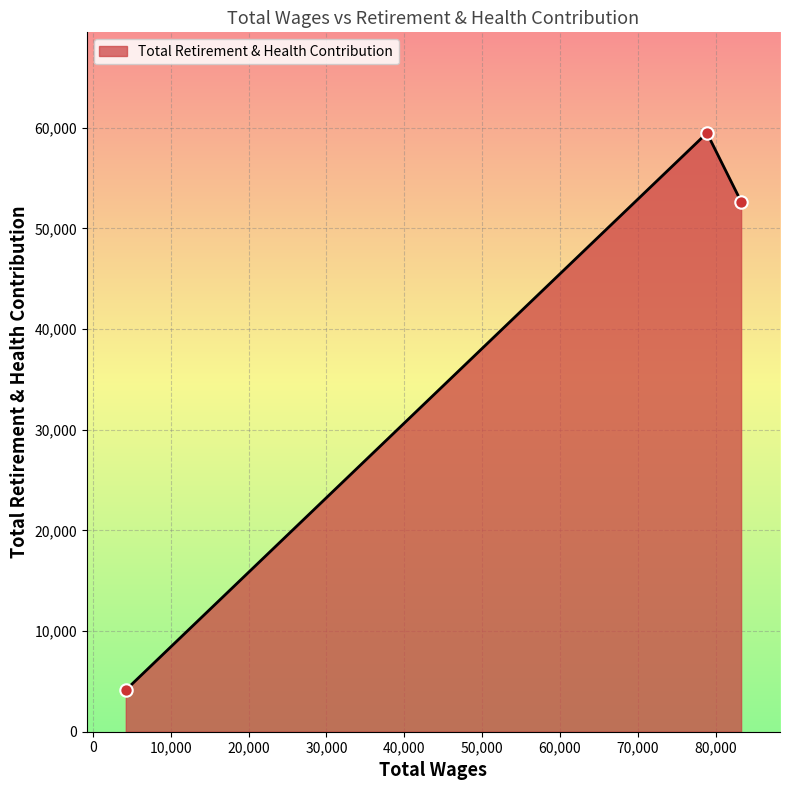

Between 4206.0 and 78898.0, which is larger?

78898.0